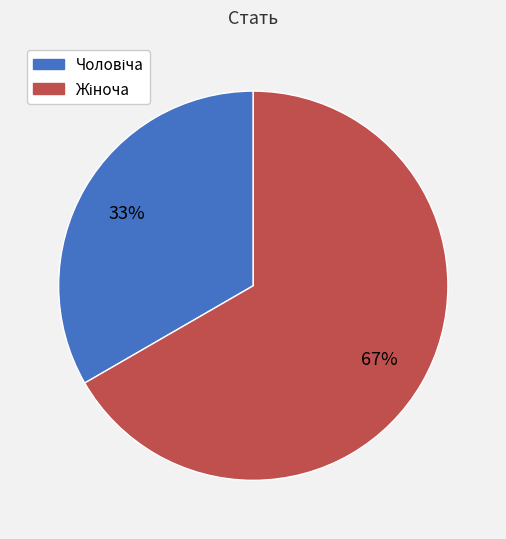

Count the number of slices in the pie.

2